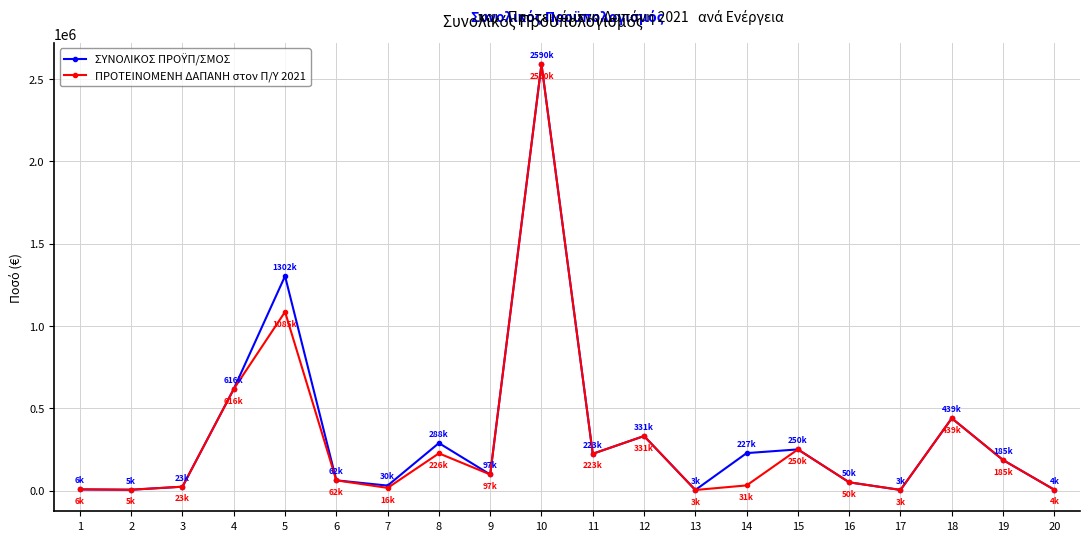

Reading right to left, what are all the values shown in this chart?

ΣΥΝΟΛΙΚΟΣ ΠΡΟΫΠ/ΣΜΟΣ: 4811.2	185247.2	439200.0	3720.0	50000.0	250000.0	227458.1	3413.0	331194.3	223385.0	2590000.0	97602.4	288412.1	30115.1	62009.6	1302952.4	616707.2	23400.0	5000.0	6960.0
ΠΡΟΤΕΙΝΟΜΕΝΗ ΔΑΠΑΝΗ στον Π/Υ 2021: 4811.2	185247.2	439200.0	3720.0	50000.0	250000.0	31256.9	3413.0	331194.3	223385.0	2590000.0	97602.4	226000.0	16136.5	62009.6	1085599.1	616707.2	23400.0	5000.0	6960.0